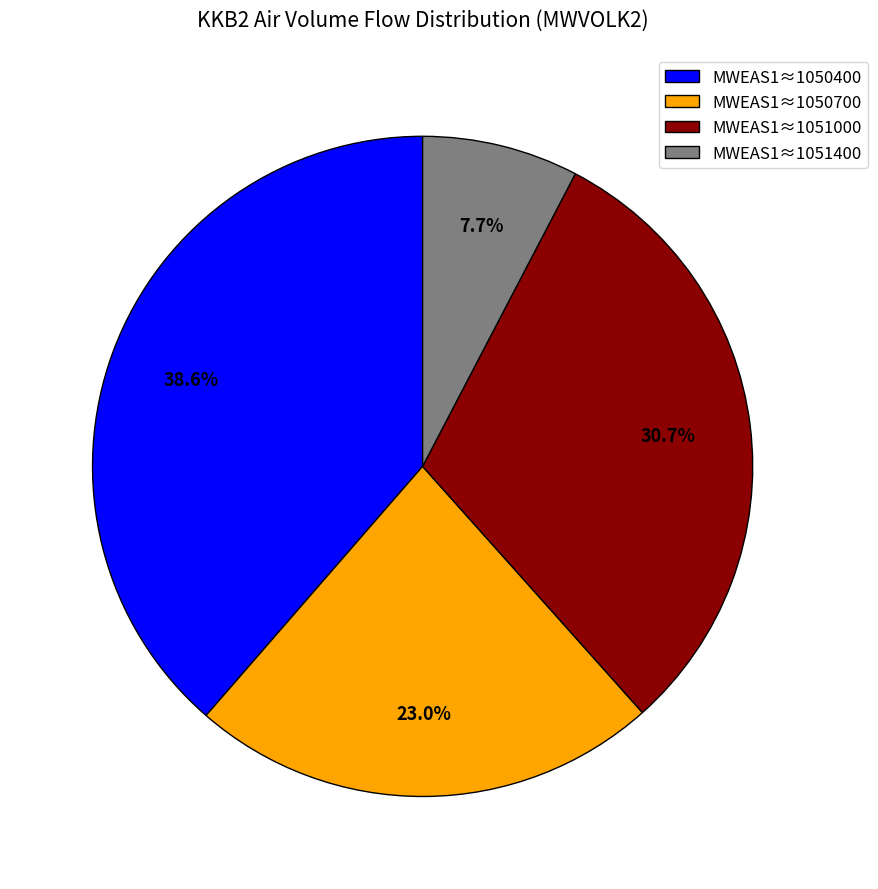

Do MWEAS1≈1050700 and MWEAS1≈1051000 together represent more than half of the pie?

Yes